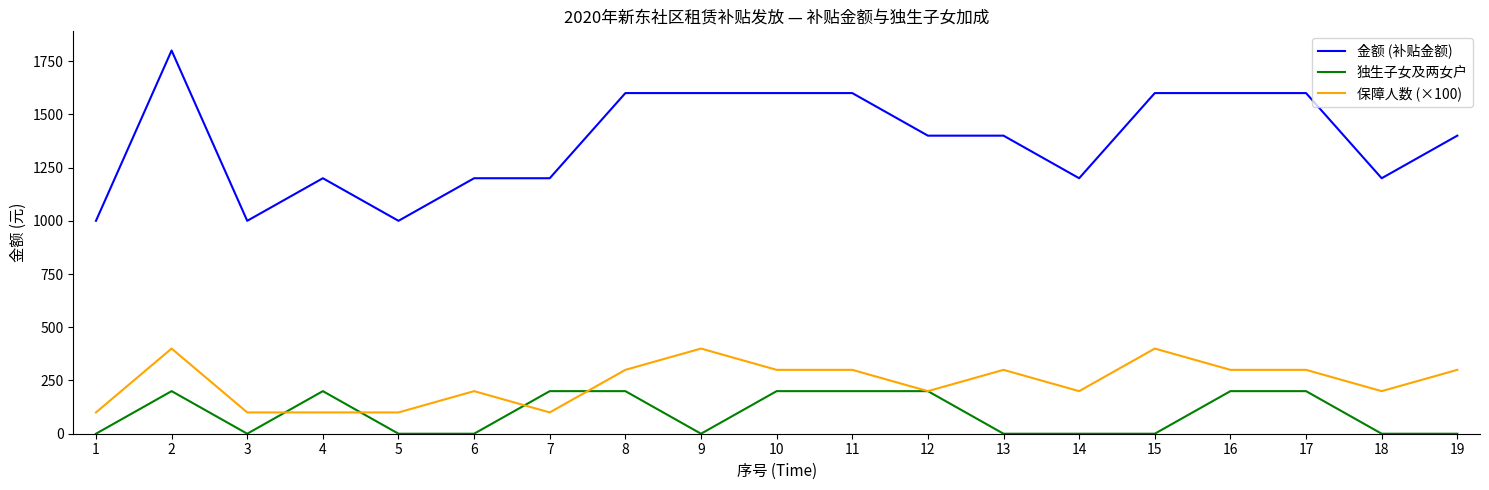

The value of 金额 (补贴金额) at 12 is 291. True or false?

False